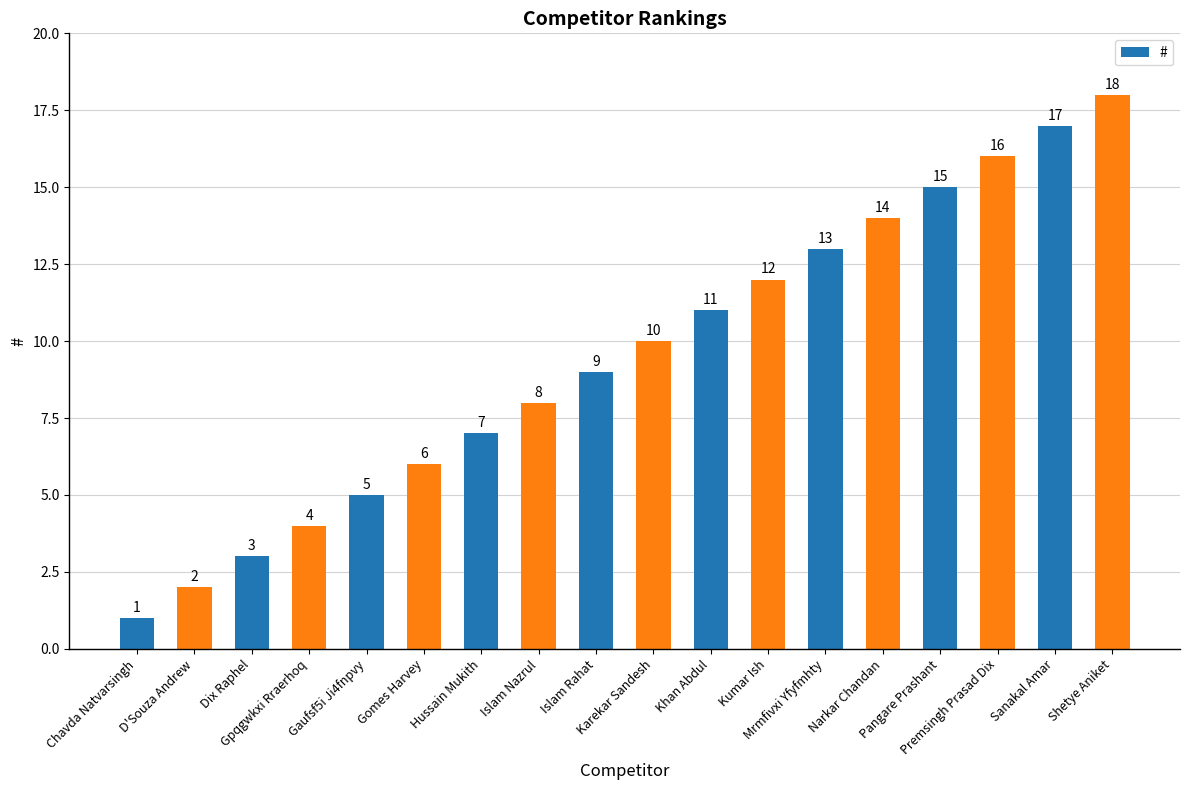

What is the sum of all values?

171